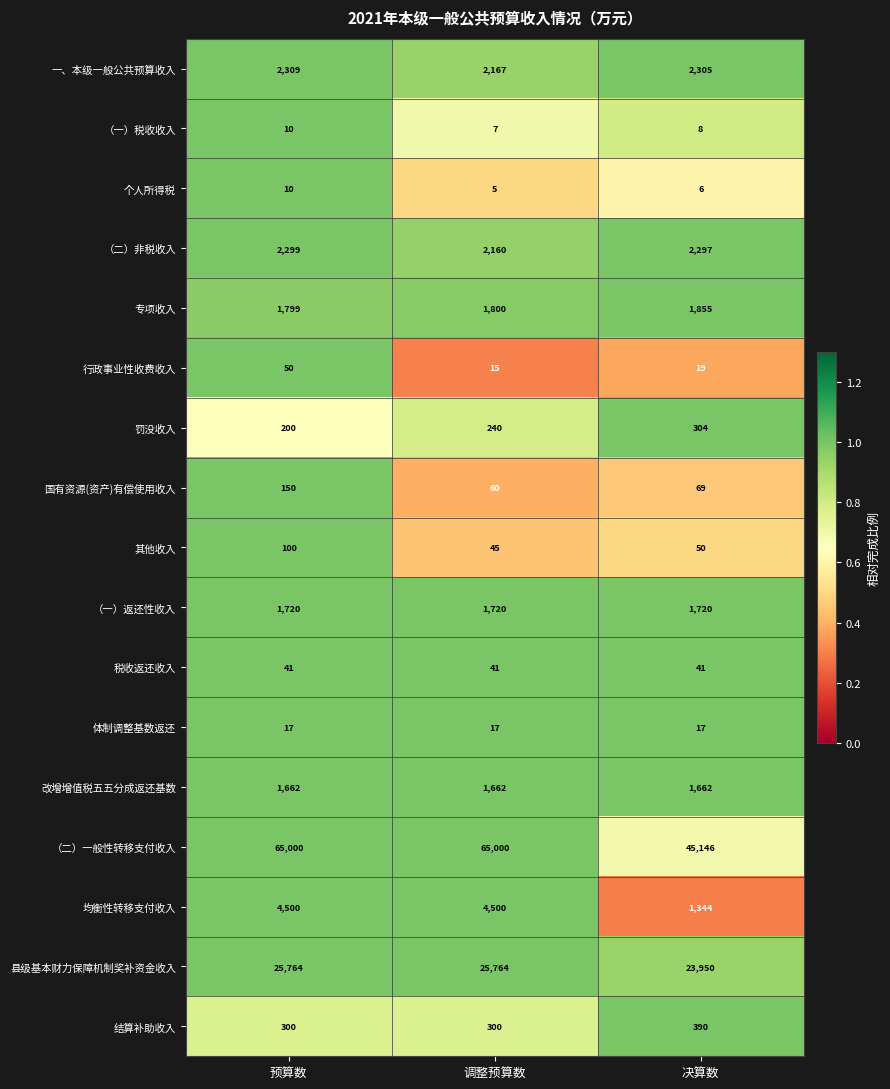

What is the smallest value displayed?

5